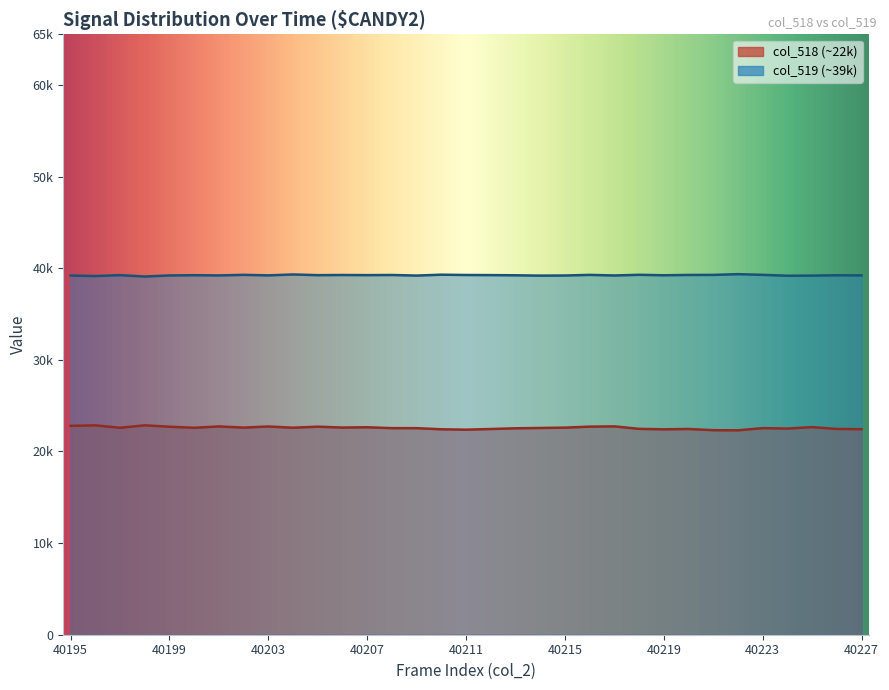

What is the highest value of the col_518 series?

22857